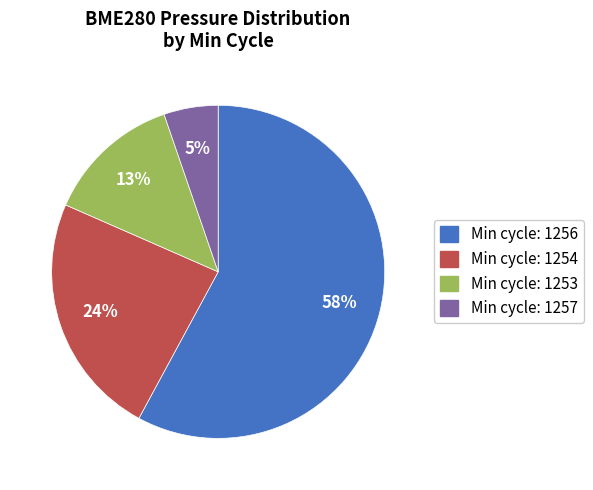

To the nearest percent, what is the difference between the largest and smallest slice percentages?

53%